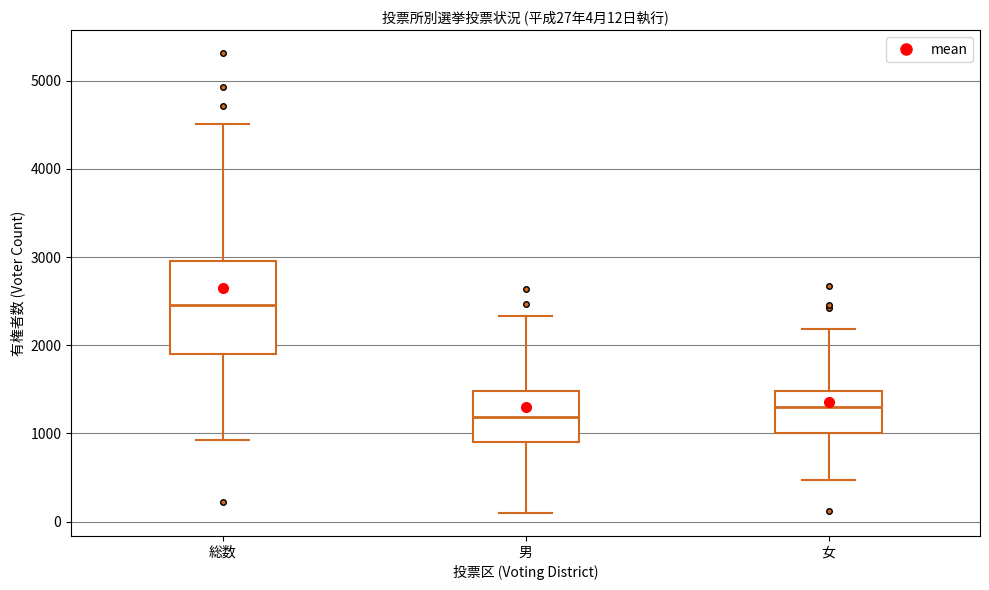

Which box is the tallest, from its lower edge to its upper edge?

総数